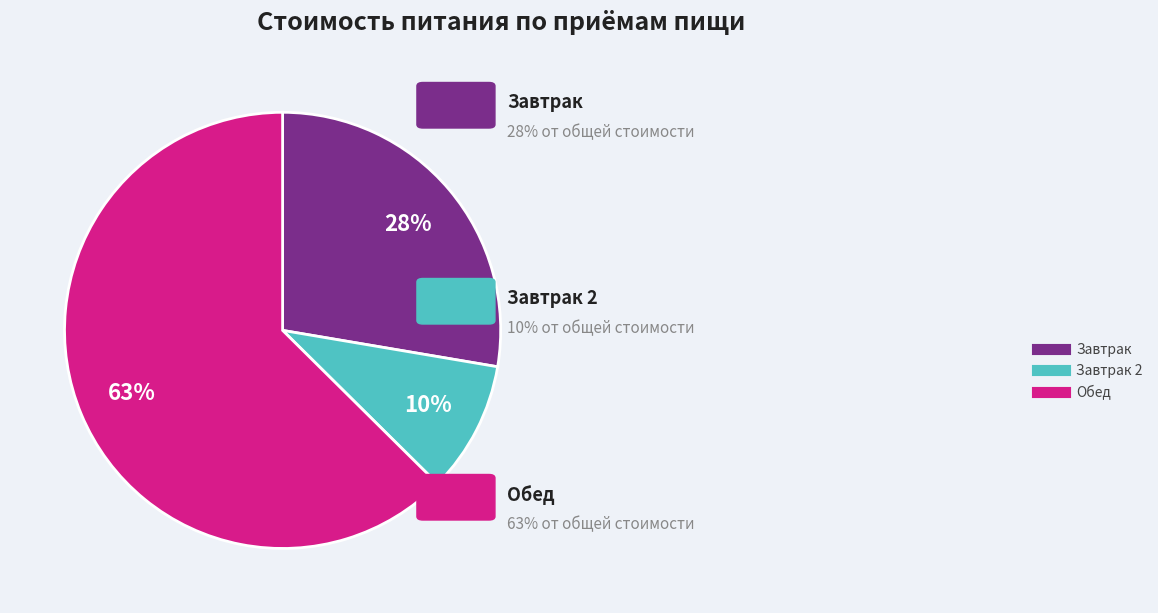

Is there a majority slice in this chart?

Yes